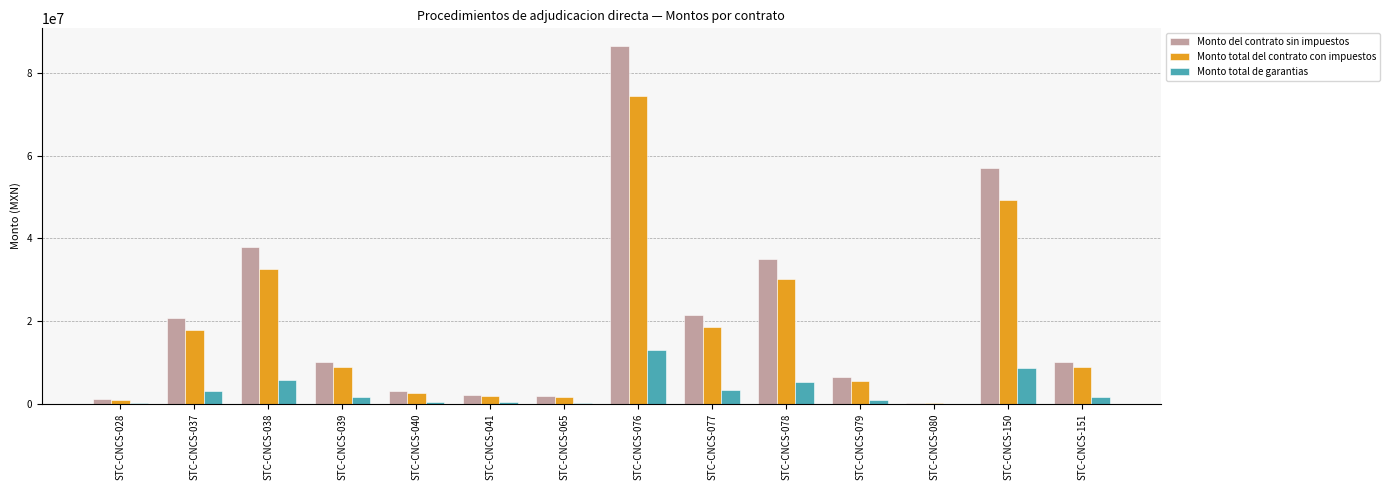

What is the highest value of the Monto total de garantias series?

12965733.3